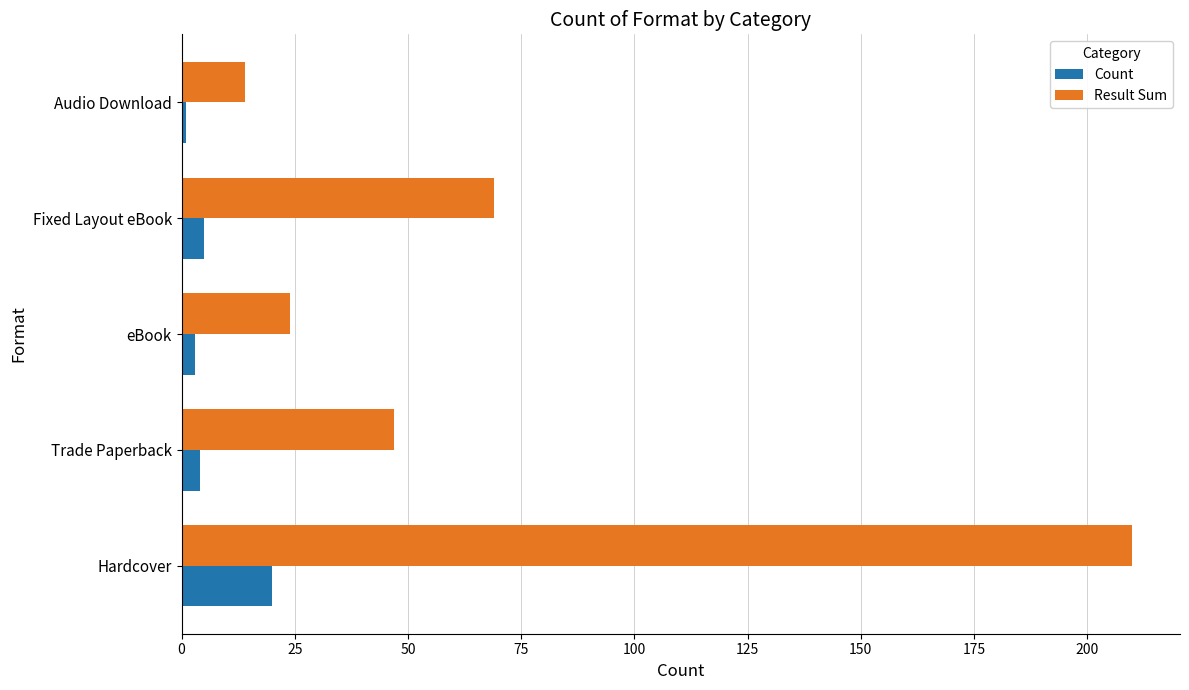

What is the average value of the Count series?

7